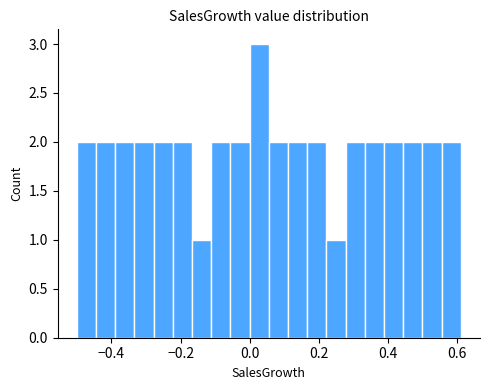

Read against the x-axis, roughly where is the centre of the tallest bar?

0.02